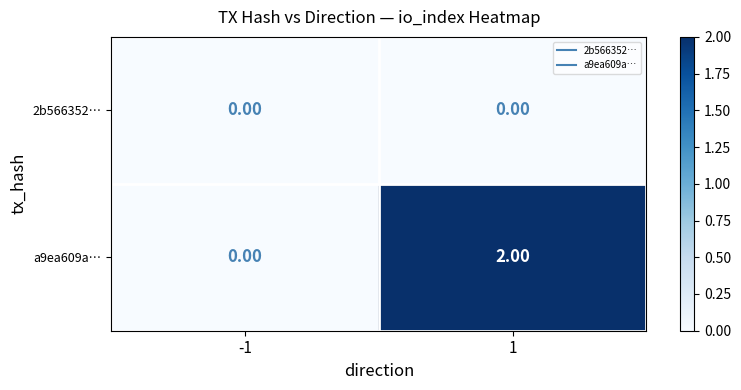

Which series has the widest spread of values?

a9ea609a…